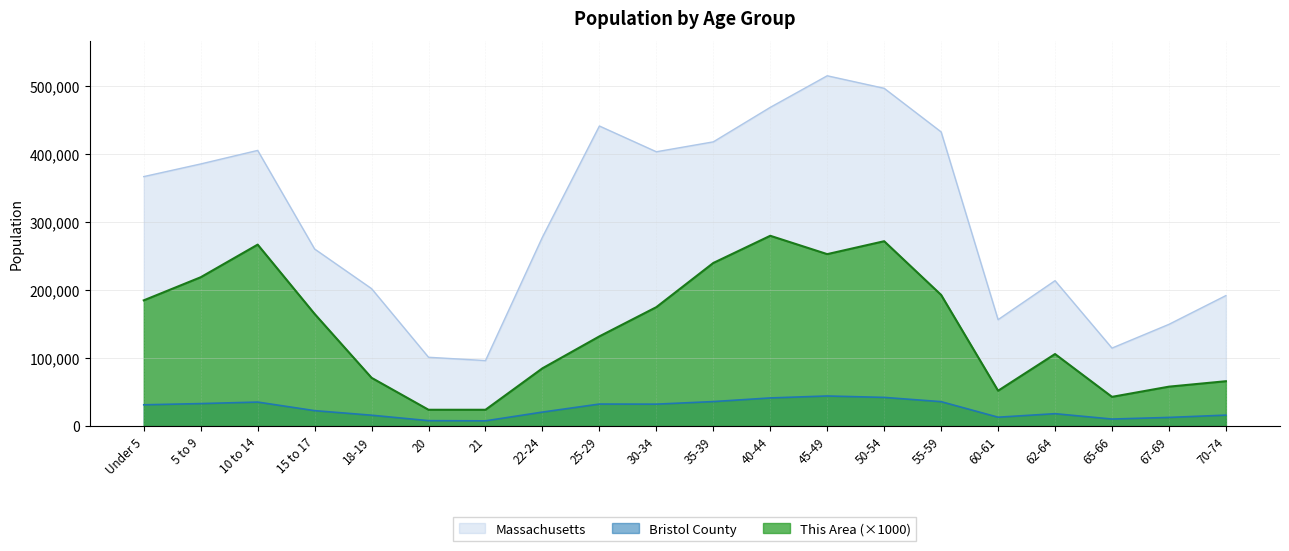

The This Area series shows 362402 at 5 to 9. True or false?

False